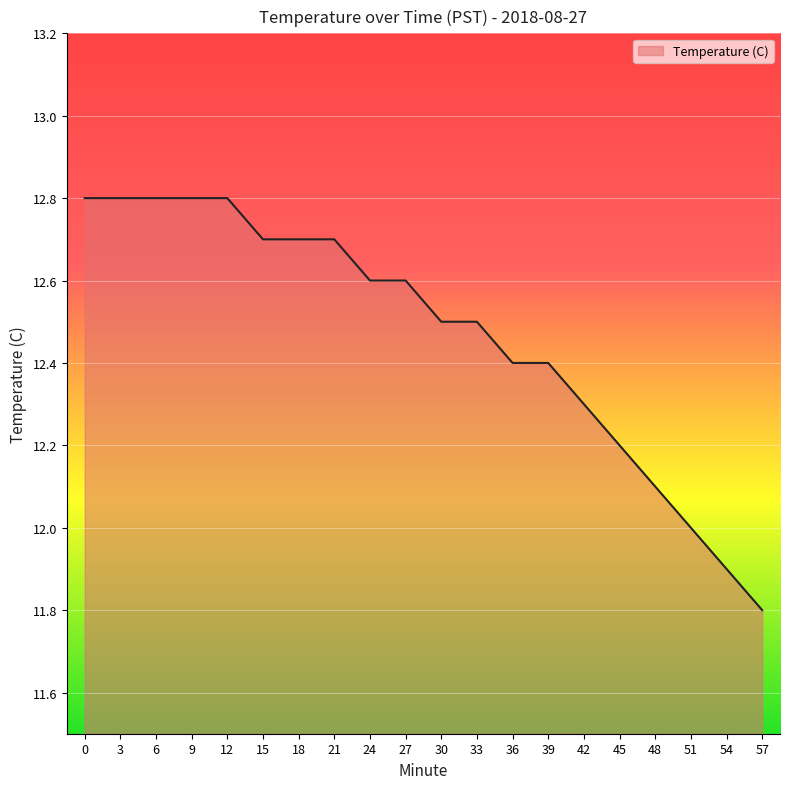

What is the sum of the values at 0 and 39?

25.2